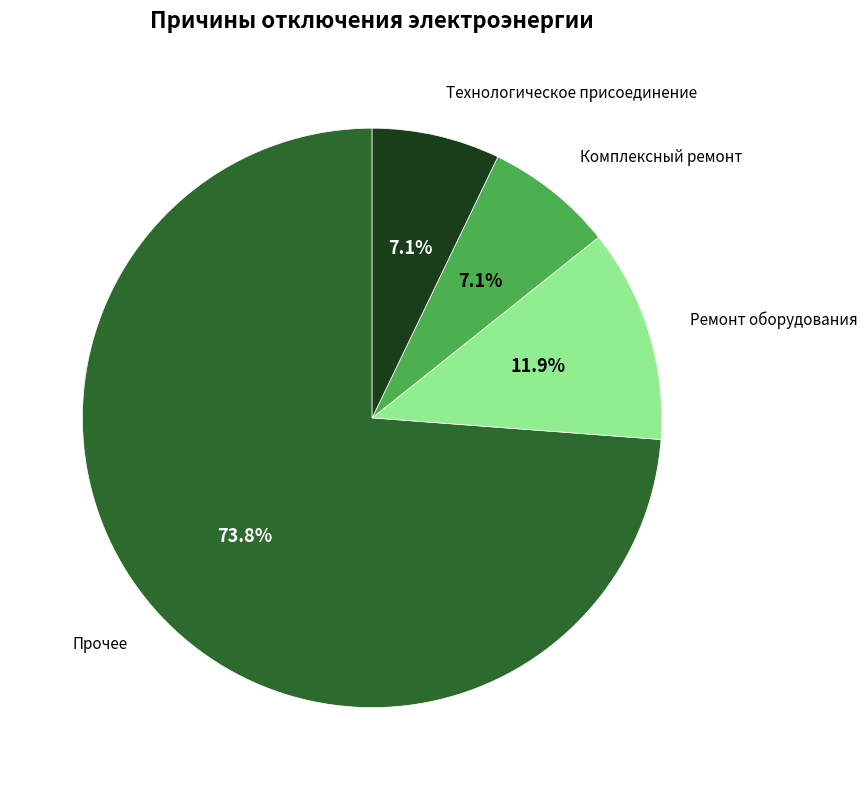

What is the total percentage of Ремонт оборудования and Комплексный ремонт?

19.0%